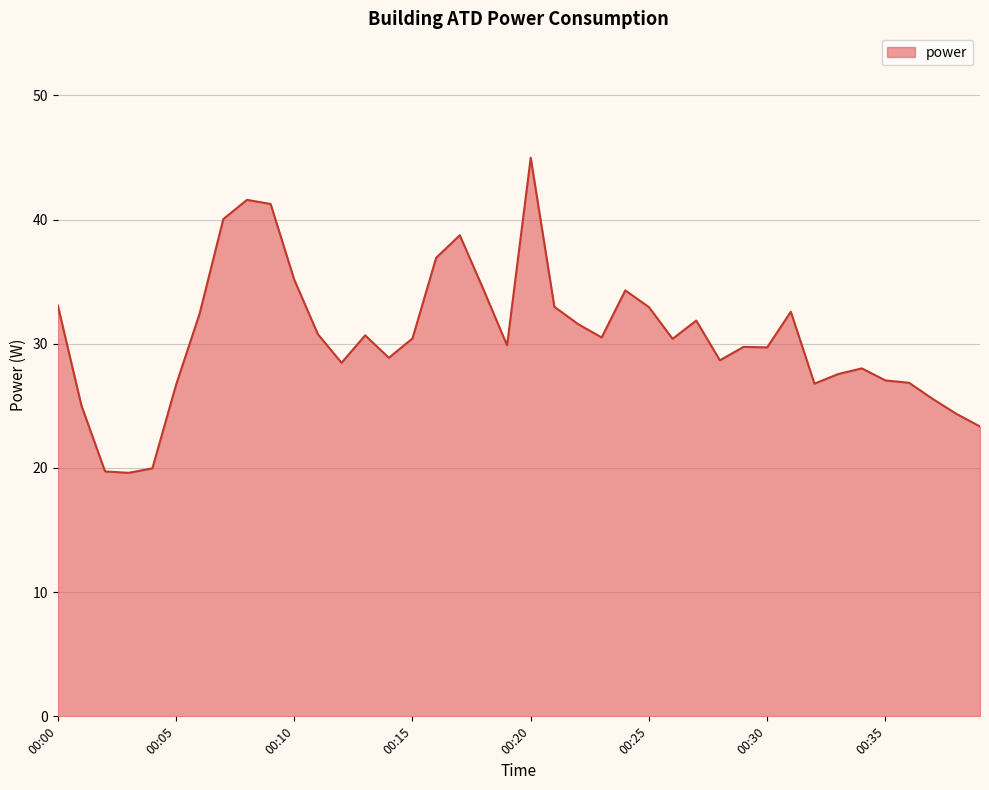

True or false: there are more than 1 points higher than both neighbors.

True